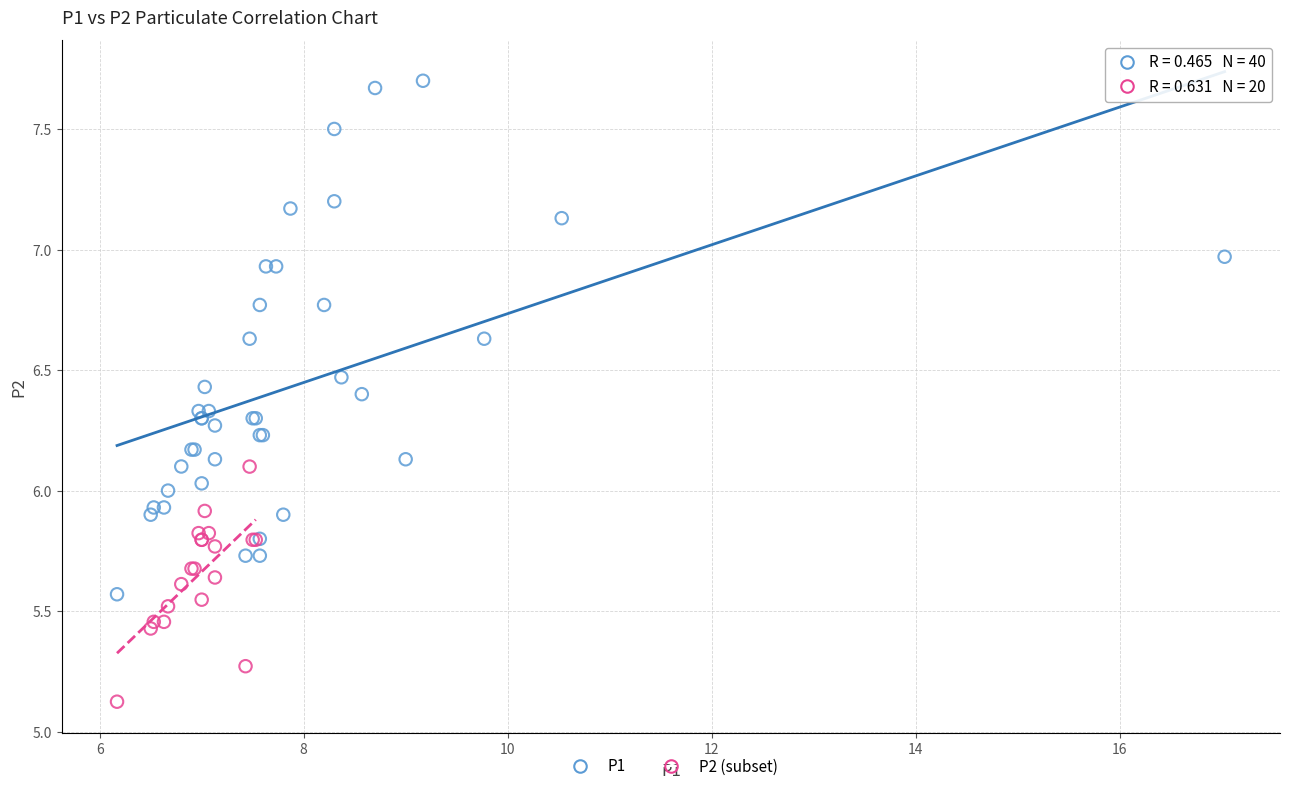

Which series contains the lowest Y value?

P2 (subset)